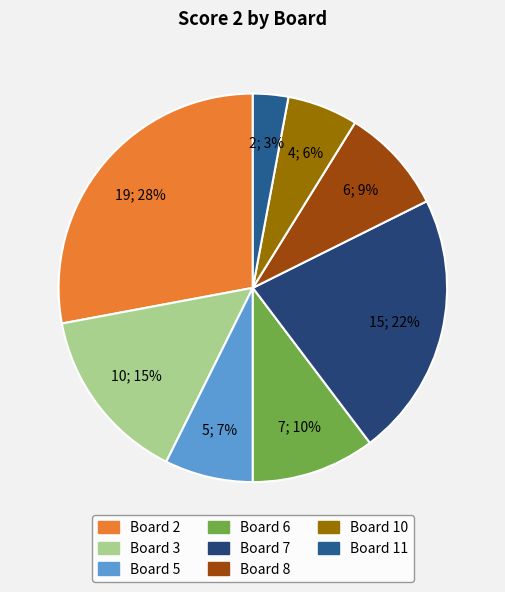

What percentage is NOT represented by Board 7?

77.9%